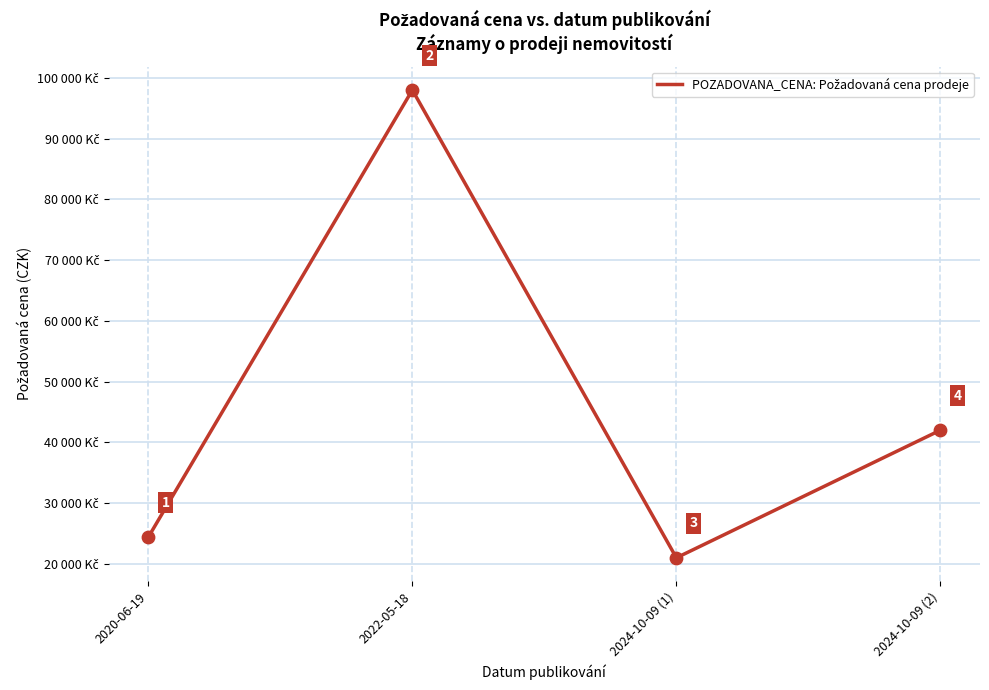

Between 2022-05-18 and 2024-10-09 (1), which is larger?

2022-05-18